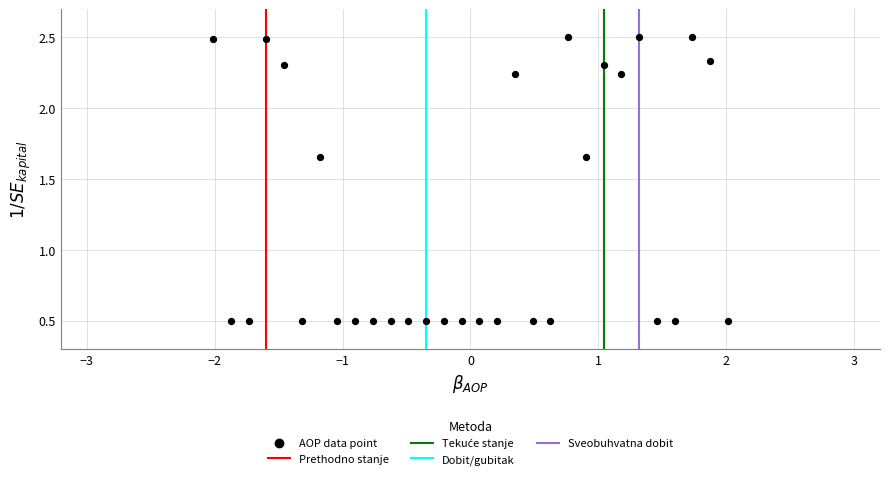

What is the range of X values (max minus min)?

4.0